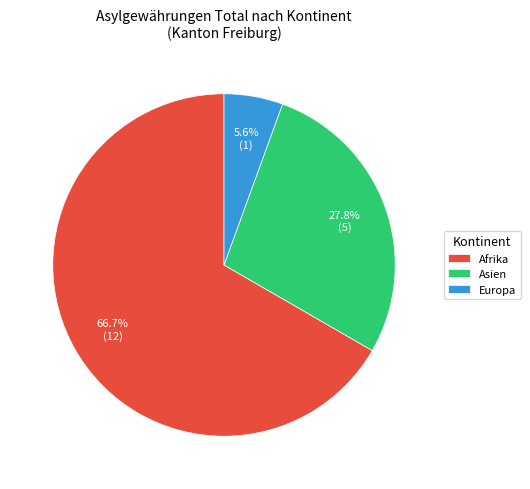

Is it true that Asien is 21% of the pie?

False